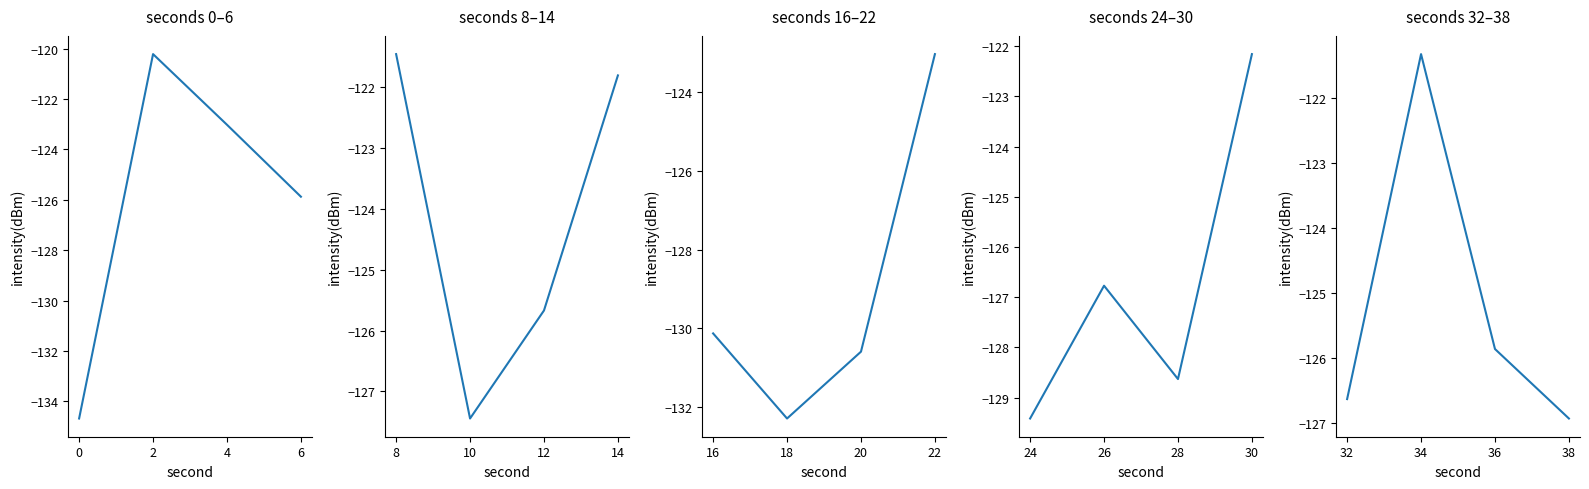

How many data points in intensity(dBm) seg4 are above -126?

1